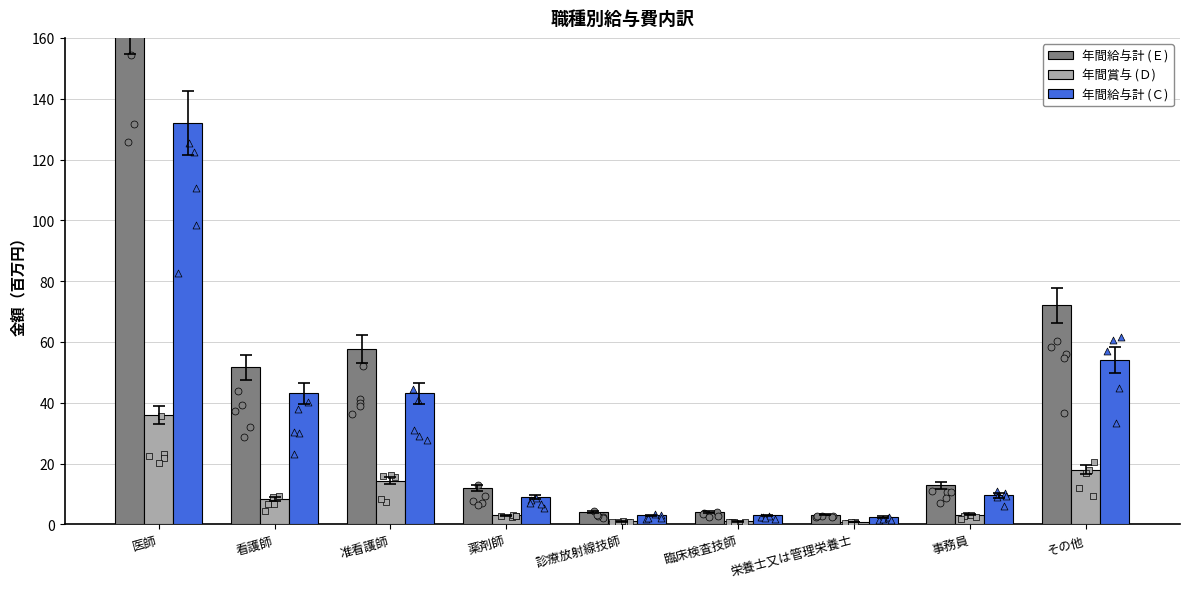

What are all the series names shown in the legend?

年間給与計 (Ｅ), 年間賞与 (Ｄ), 年間給与計 (Ｃ)